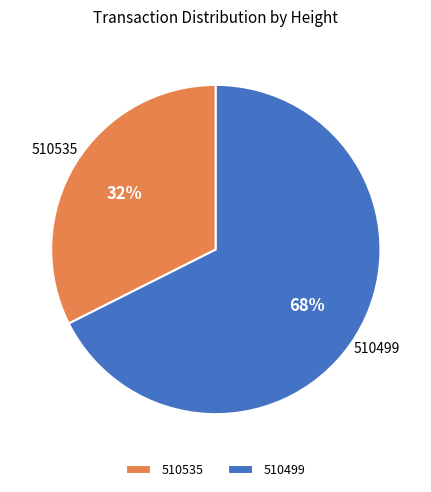

Which slice is the smallest?

510535